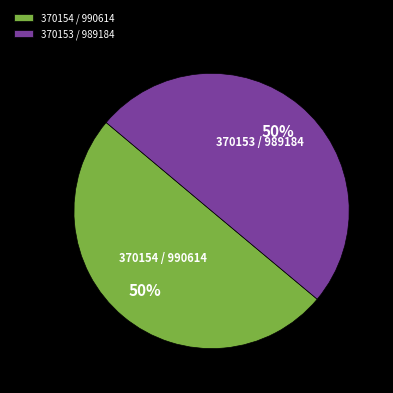

Approximately how many times larger is the value at 370153 / 989184 compared to 370154 / 990614?

1.0